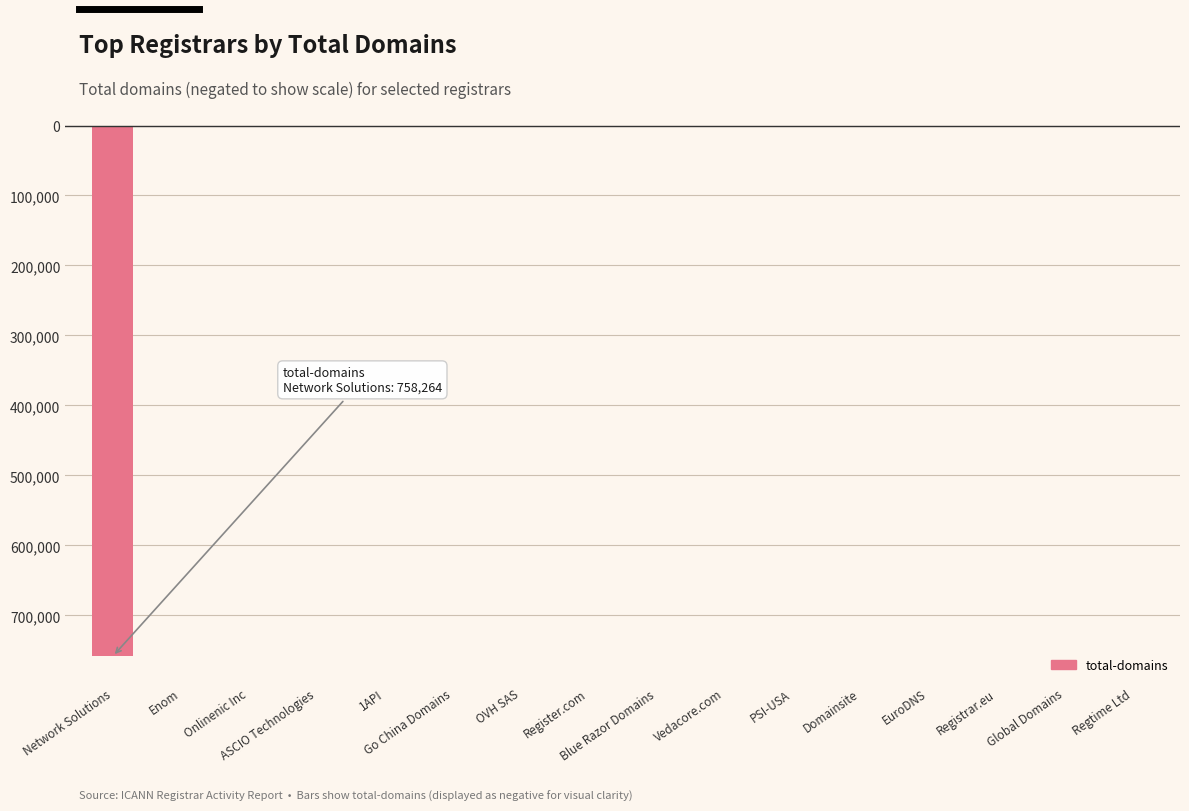

List the labels in order of value, largest first.

Global Domains, Regtime Ltd, Onlinenic Inc, OVH SAS, PSI-USA, EuroDNS, Registrar.eu, ASCIO Technologies, Domainsite, Vedacore.com, 1API, Go China Domains, Register.com, Blue Razor Domains, Enom, Network Solutions